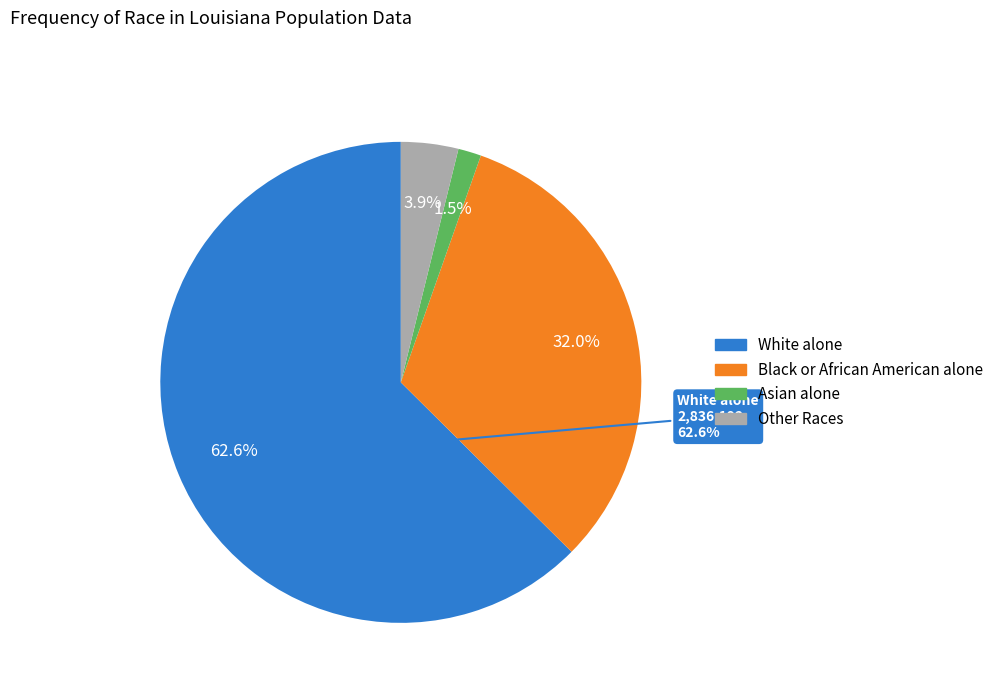

Is the sum of Two or More Races and White alone greater than half?

Yes